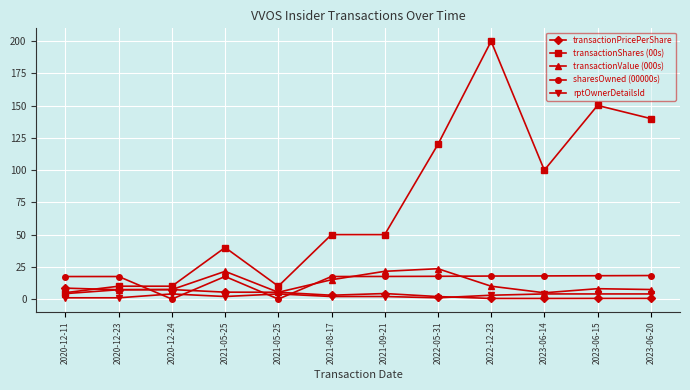

True or false: sharesOwned (00000s) has a value of 26.7 at 2020-12-11.

False